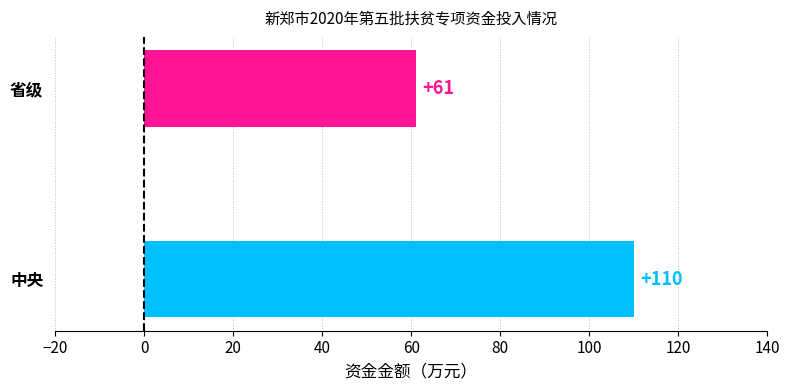

What is the greatest value displayed?

110